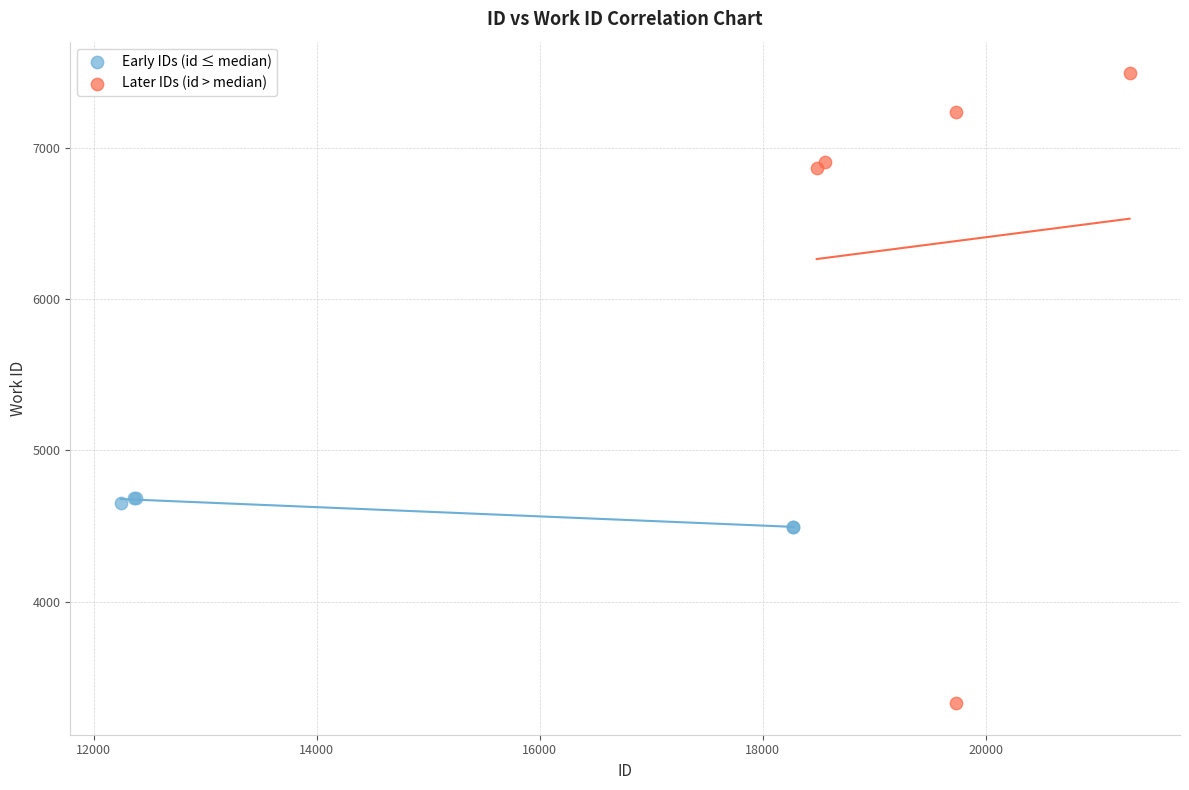

Which series reaches the maximum Y coordinate?

Later IDs (id > median)